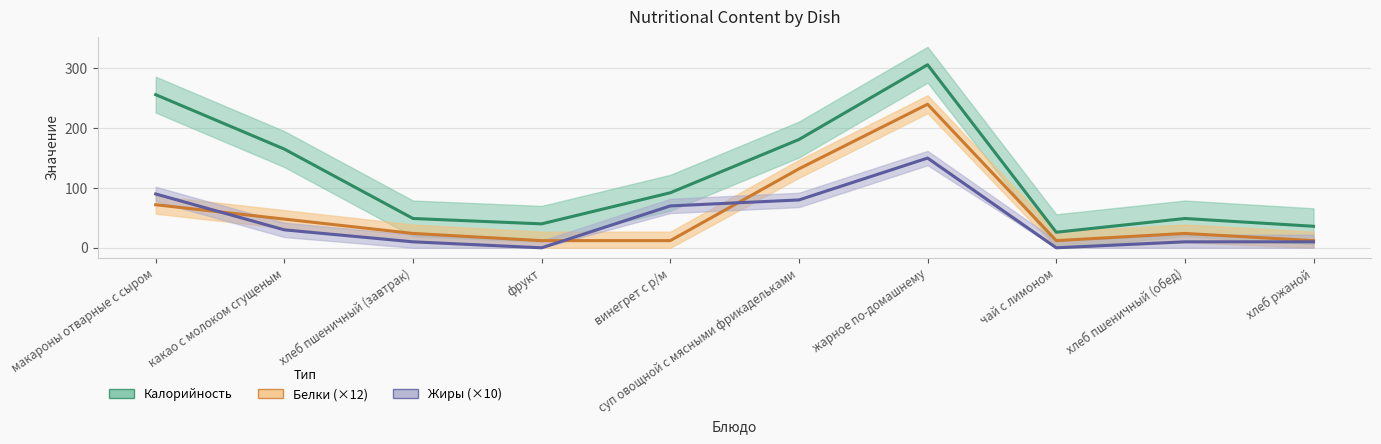

How many intersections are there between Белки and Жиры?

3